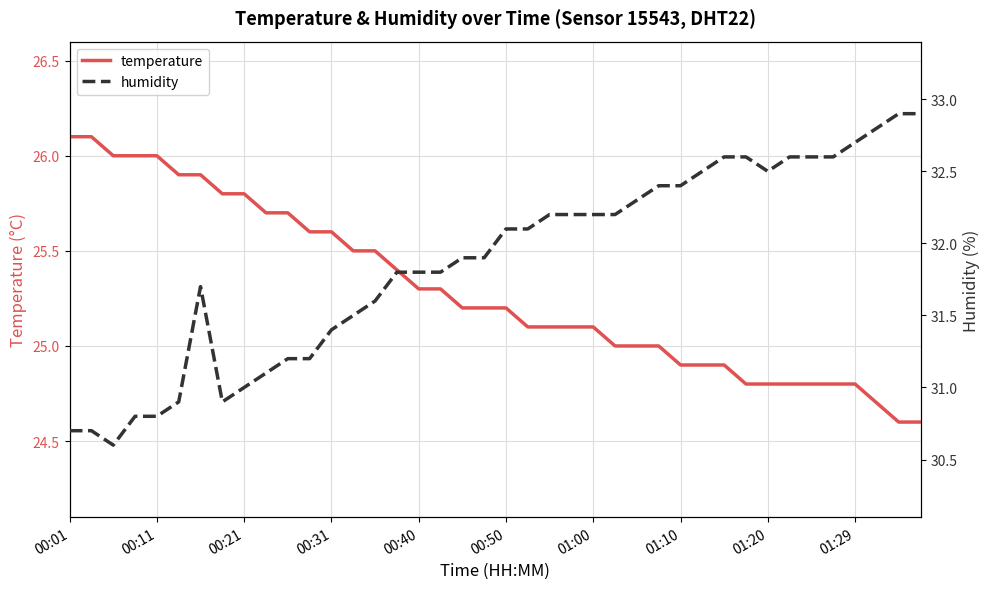

What is the minimum value for temperature?

24.6